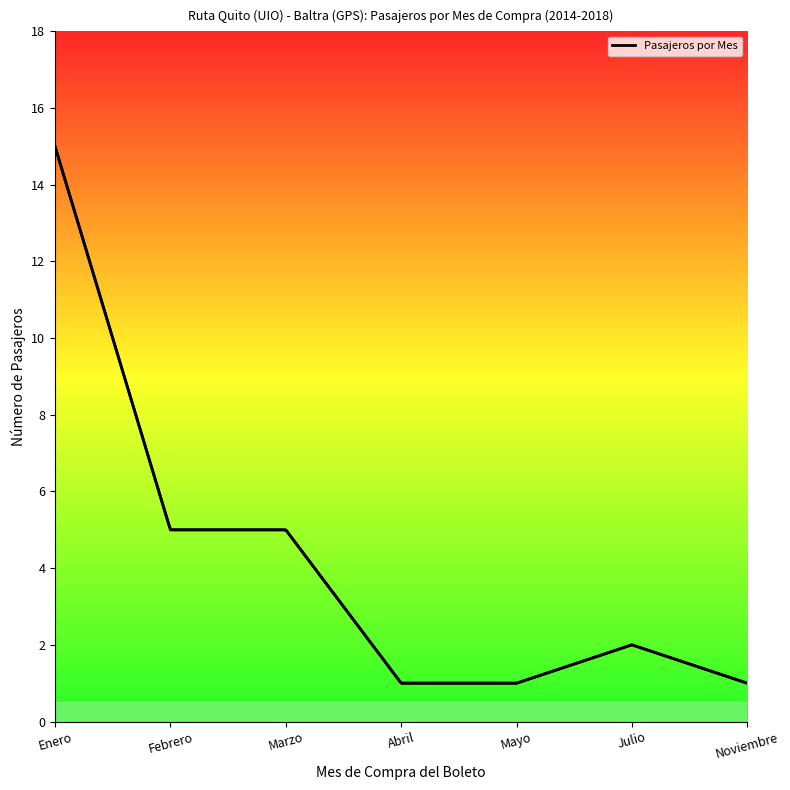

What is the sum of the values at Marzo and Febrero?

10